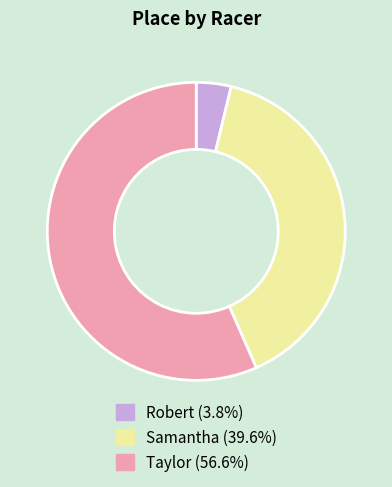

Which slice is the largest?

Taylor